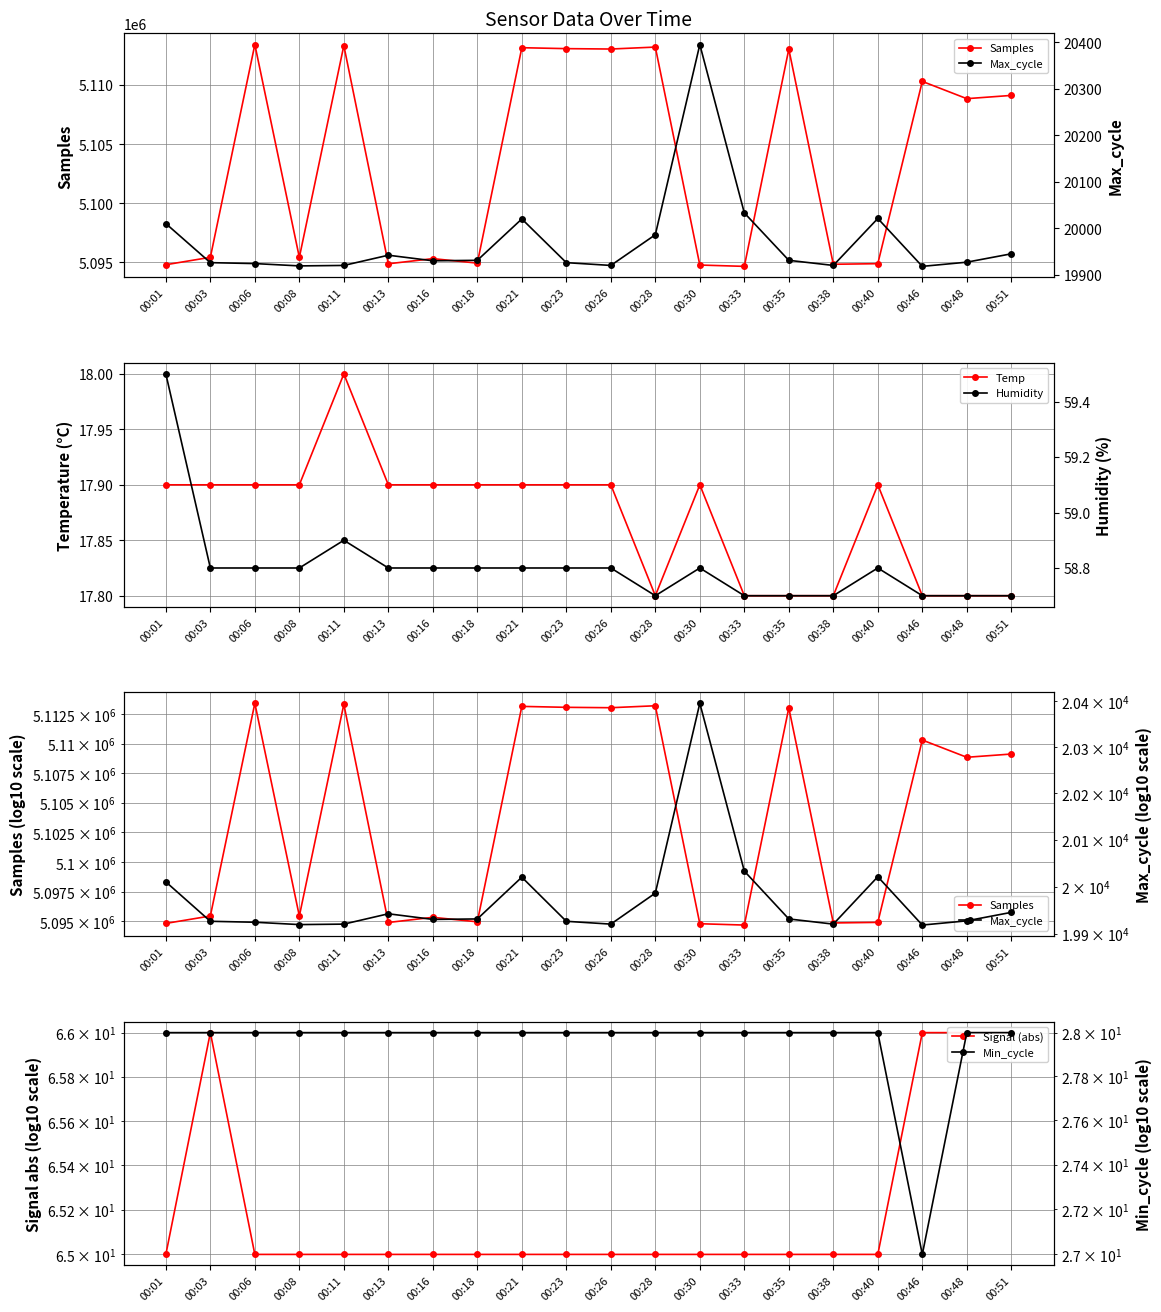

Reading right to left, what are all the values shown in this chart?

Samples: 5109132.0	5108857.0	5110317.0	5094897.0	5094848.0	5113042.0	5094670.0	5094782.0	5113221.0	5113056.0	5113089.0	5113168.0	5094945.0	5095324.0	5094888.0	5113346.0	5095432.0	5113432.0	5095436.0	5094809.0
Max_cycle: 19945.0	19927.0	19918.0	20021.0	19920.0	19931.0	20033.0	20395.0	19986.0	19920.0	19926.0	20020.0	19931.0	19930.0	19942.0	19920.0	19919.0	19924.0	19926.0	20010.0
Temp: 17.8	17.8	17.8	17.9	17.8	17.8	17.8	17.9	17.8	17.9	17.9	17.9	17.9	17.9	17.9	18.0	17.9	17.9	17.9	17.9
Humidity: 58.7	58.7	58.7	58.8	58.7	58.7	58.7	58.8	58.7	58.8	58.8	58.8	58.8	58.8	58.8	58.9	58.8	58.8	58.8	59.5
Signal (abs): 66.0	66.0	66.0	65.0	65.0	65.0	65.0	65.0	65.0	65.0	65.0	65.0	65.0	65.0	65.0	65.0	65.0	65.0	66.0	65.0
Min_cycle: 28.0	28.0	27.0	28.0	28.0	28.0	28.0	28.0	28.0	28.0	28.0	28.0	28.0	28.0	28.0	28.0	28.0	28.0	28.0	28.0